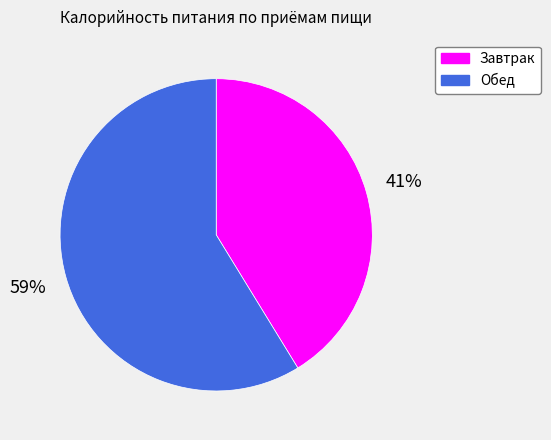

Does Завтрак represent more than half of the total?

No